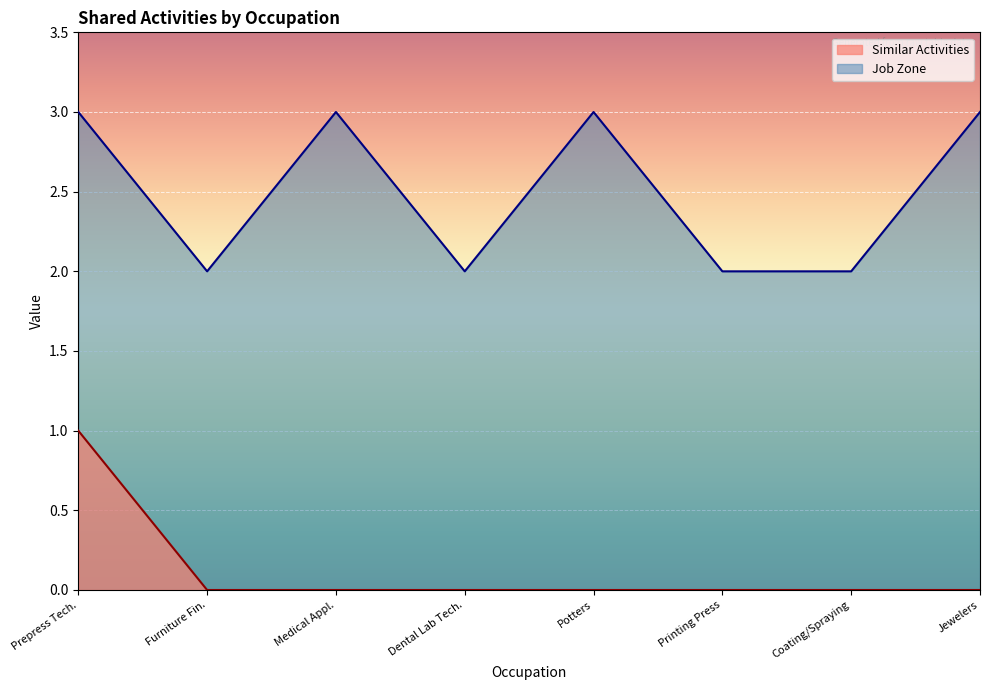

Which series changed the most between Dental Lab Tech. and Jewelers?

Job Zone